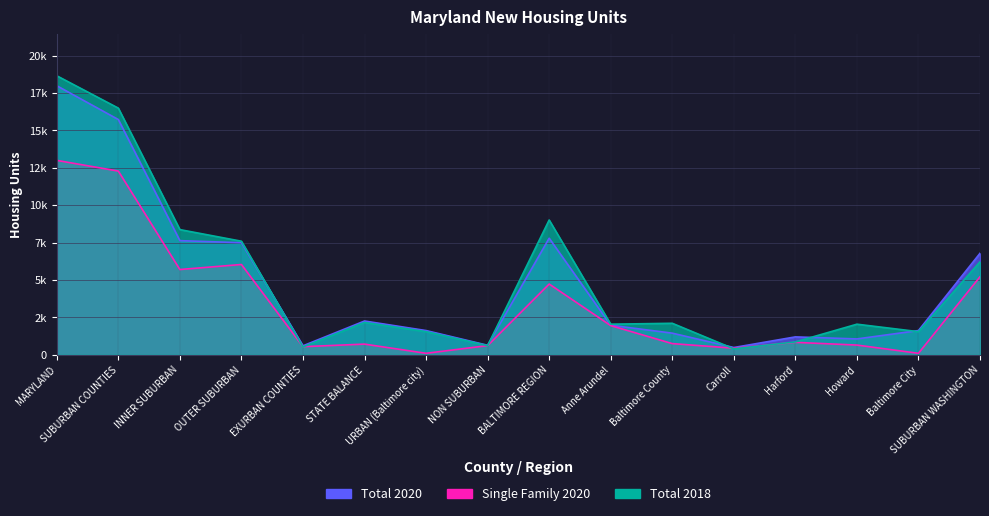

True or false: Single Family 2020 has more than 2 interior local peaks.

True